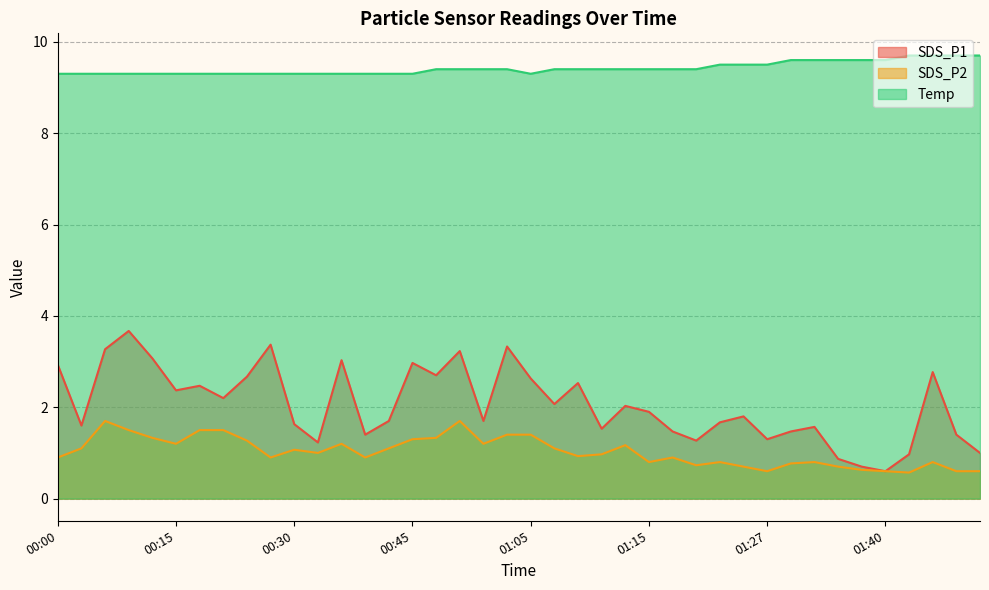

Reading left to right, extract all data points from this chart.

SDS_P1: 2.9	1.6	3.3	3.7	3.1	2.4	2.5	2.2	2.7	3.4	1.6	1.2	3.0	1.4	1.7	3.0	2.7	3.2	1.7	3.3	2.6	2.1	2.5	1.5	2.0	1.9	1.5	1.3	1.7	1.8	1.3	1.5	1.6	0.9	0.7	0.6	1.0	2.8	1.4	1.0
SDS_P2: 0.9	1.1	1.7	1.5	1.3	1.2	1.5	1.5	1.3	0.9	1.1	1.0	1.2	0.9	1.1	1.3	1.3	1.7	1.2	1.4	1.4	1.1	0.9	1.0	1.2	0.8	0.9	0.7	0.8	0.7	0.6	0.8	0.8	0.7	0.6	0.6	0.6	0.8	0.6	0.6
Temp: 9.3	9.3	9.3	9.3	9.3	9.3	9.3	9.3	9.3	9.3	9.3	9.3	9.3	9.3	9.3	9.3	9.4	9.4	9.4	9.4	9.3	9.4	9.4	9.4	9.4	9.4	9.4	9.4	9.5	9.5	9.5	9.6	9.6	9.6	9.6	9.6	9.7	9.7	9.7	9.7